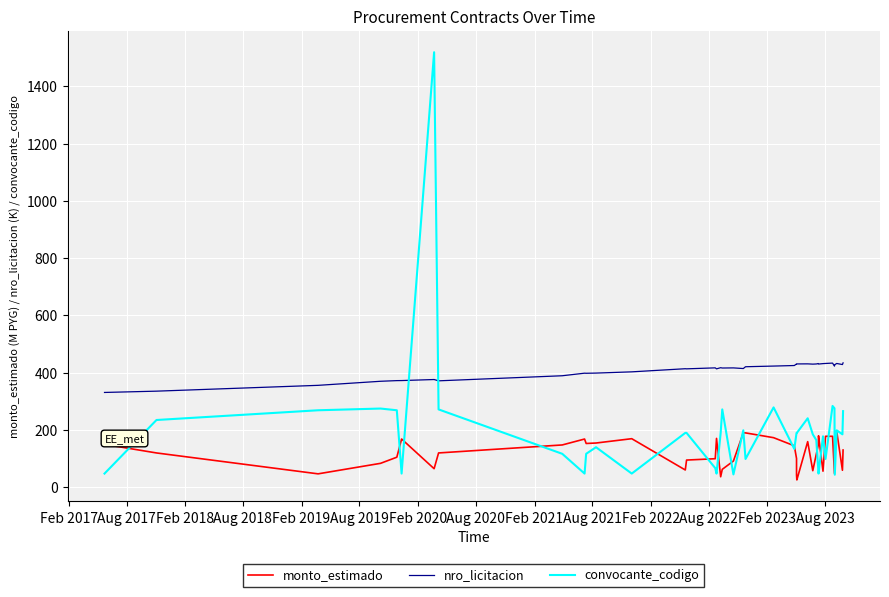

Read the nro_licitacion value at Feb 2020.

376.3